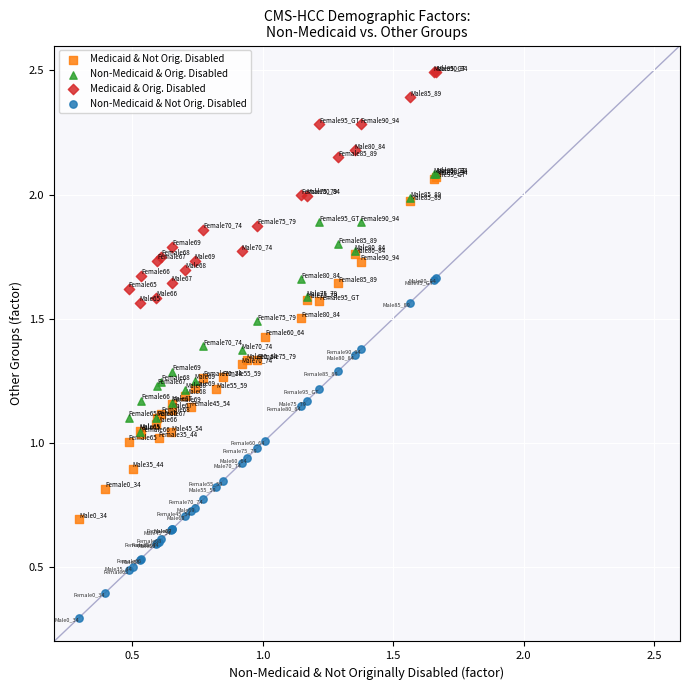

Which series contains the highest Y value?

Medicaid & Orig. Disabled